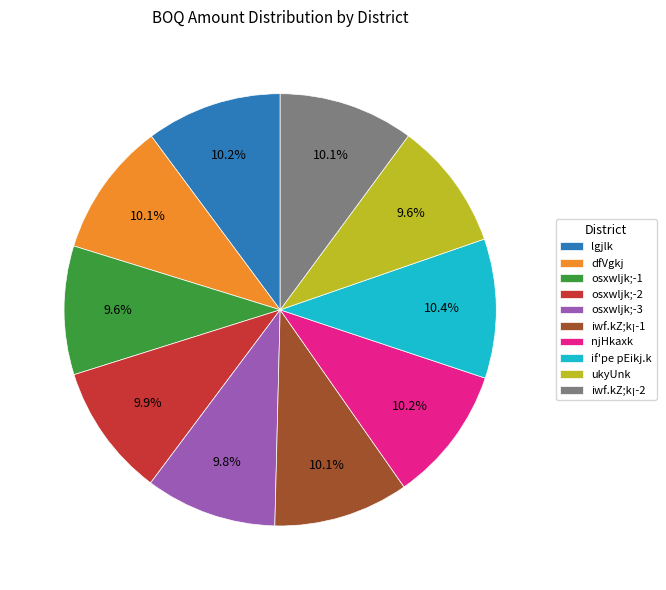

What percentage is the ukyUnk slice, to the nearest percent?

10%